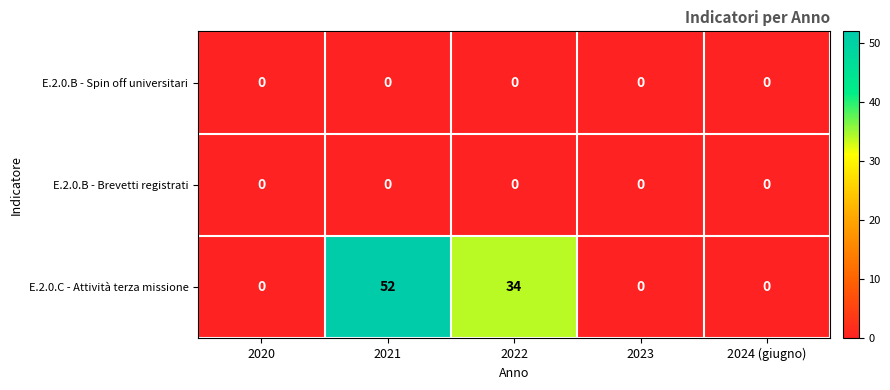

Reading right to left, transcribe all the data shown in this chart.

E.2.0.B - Spin off universitari: 0	0	0	0	0
E.2.0.B - Brevetti registrati: 0	0	0	0	0
E.2.0.C - Attività terza missione: 0	0	34	52	0